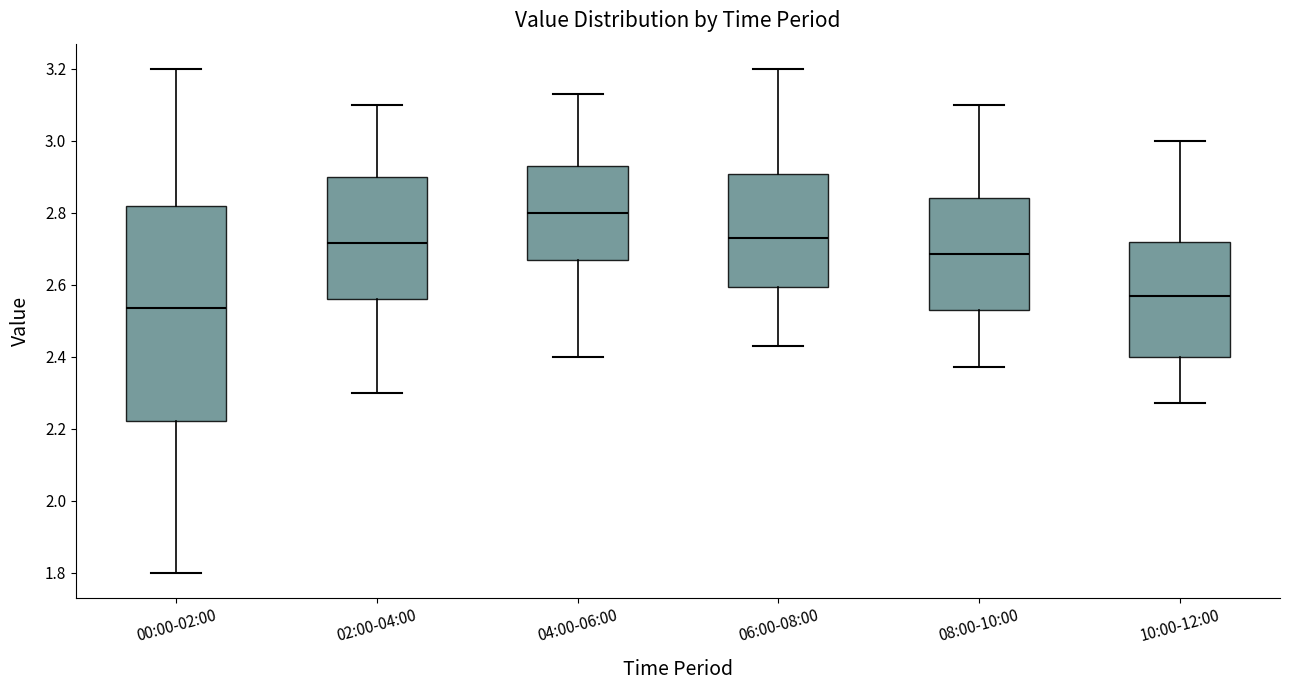

Reading left to right, transcribe this box plot: for each box, give where its median line is, the range the box spans, and where its two whiskers end, as read against the y-axis. The values are not printed on the chart, so give them approximately, as read against the axis.

00:00-02:00: median 2.54, box 2.22 to 2.82, whiskers 1.80 to 3.20
02:00-04:00: median 2.72, box 2.56 to 2.90, whiskers 2.30 to 3.10
04:00-06:00: median 2.80, box 2.68 to 2.94, whiskers 2.40 to 3.14
06:00-08:00: median 2.74, box 2.60 to 2.90, whiskers 2.44 to 3.20
08:00-10:00: median 2.68, box 2.54 to 2.84, whiskers 2.38 to 3.10
10:00-12:00: median 2.58, box 2.40 to 2.72, whiskers 2.28 to 3.00